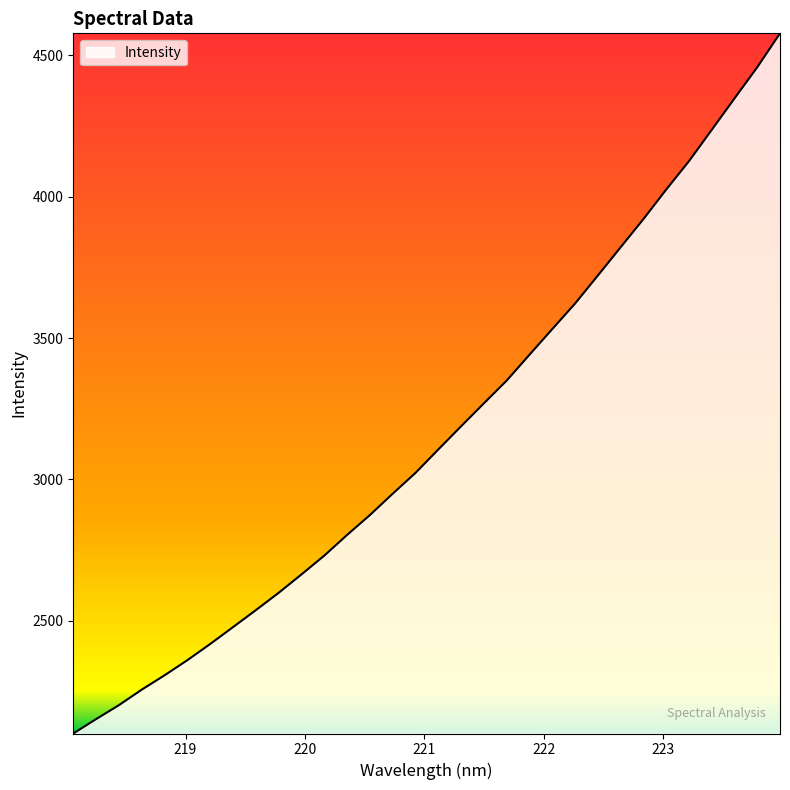

What is the average value?

3162.6